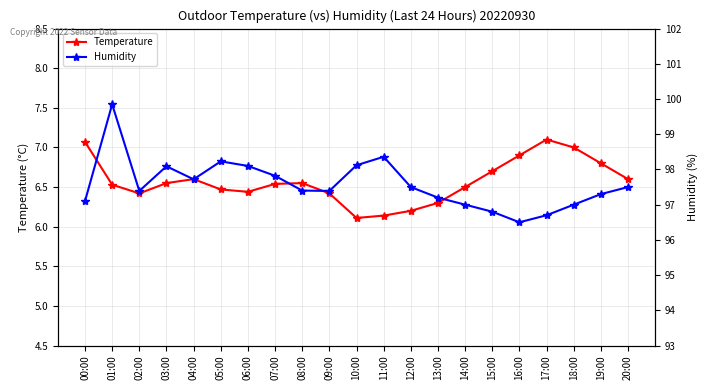

Which series has the largest total across all categories?

Humidity